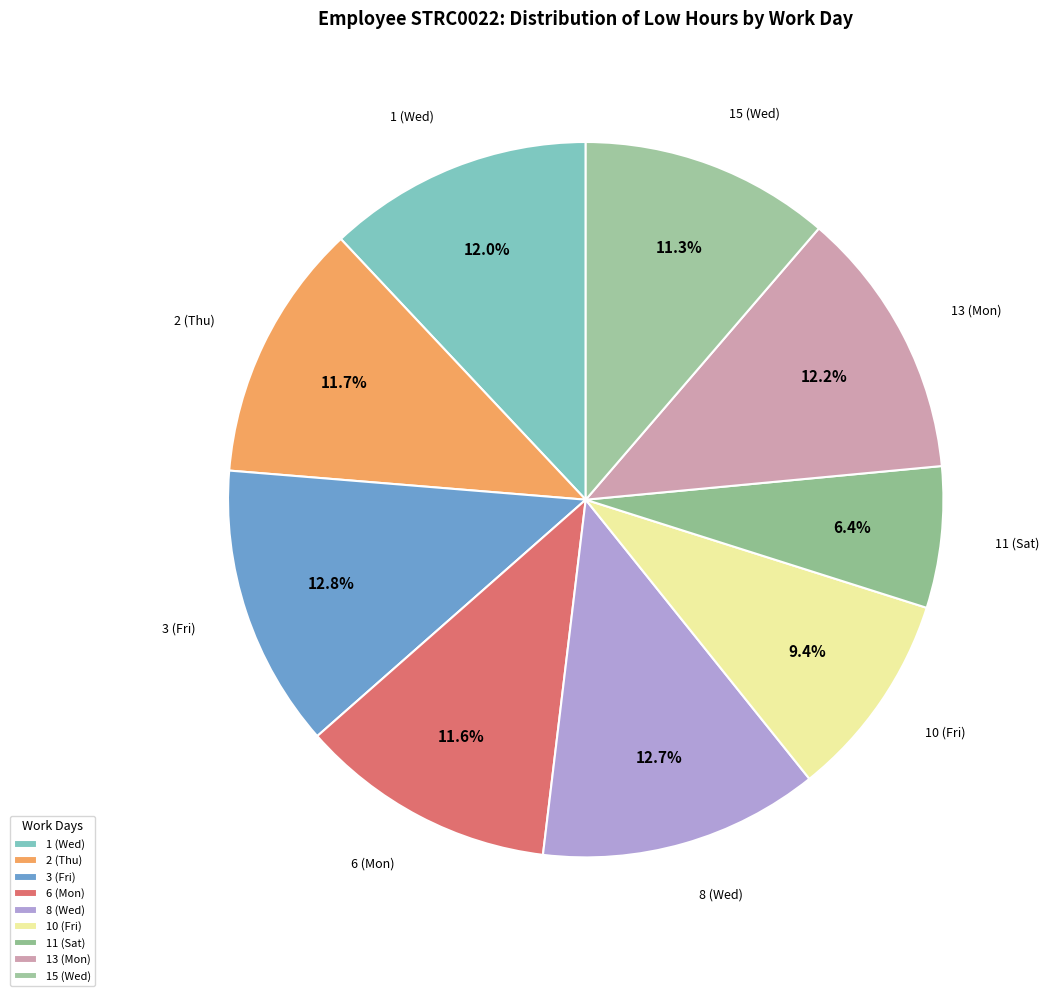

To the nearest percent, what percentage of the pie is 8 (Wed)?

13%